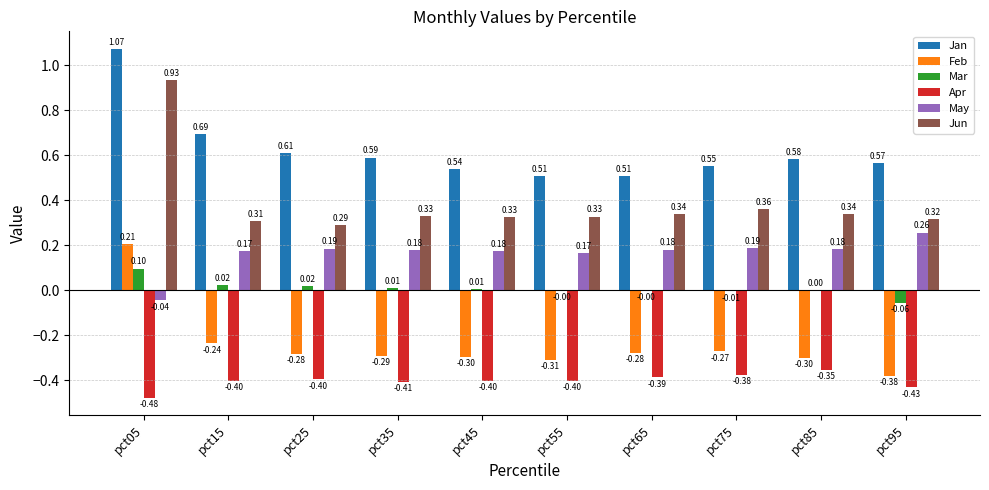

Which series has the widest spread of values?

Jun